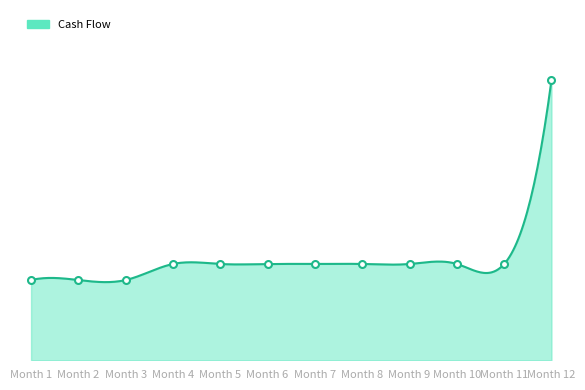

List the labels in order of value, largest first.

Month 12, Month 4, Month 5, Month 6, Month 7, Month 8, Month 9, Month 10, Month 11, Month 1, Month 2, Month 3